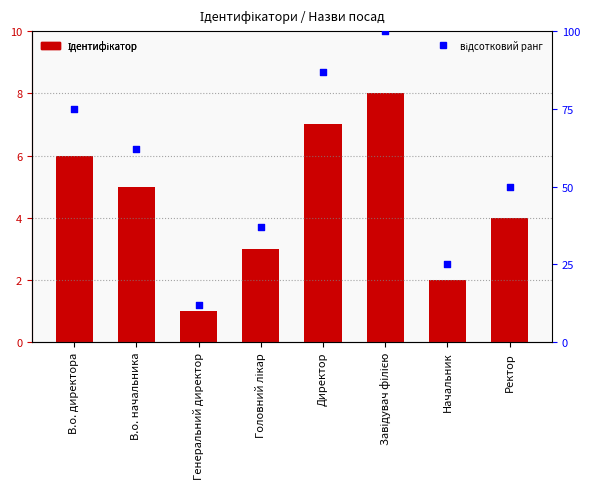

What is the total value across all series at Генеральний директор?

13